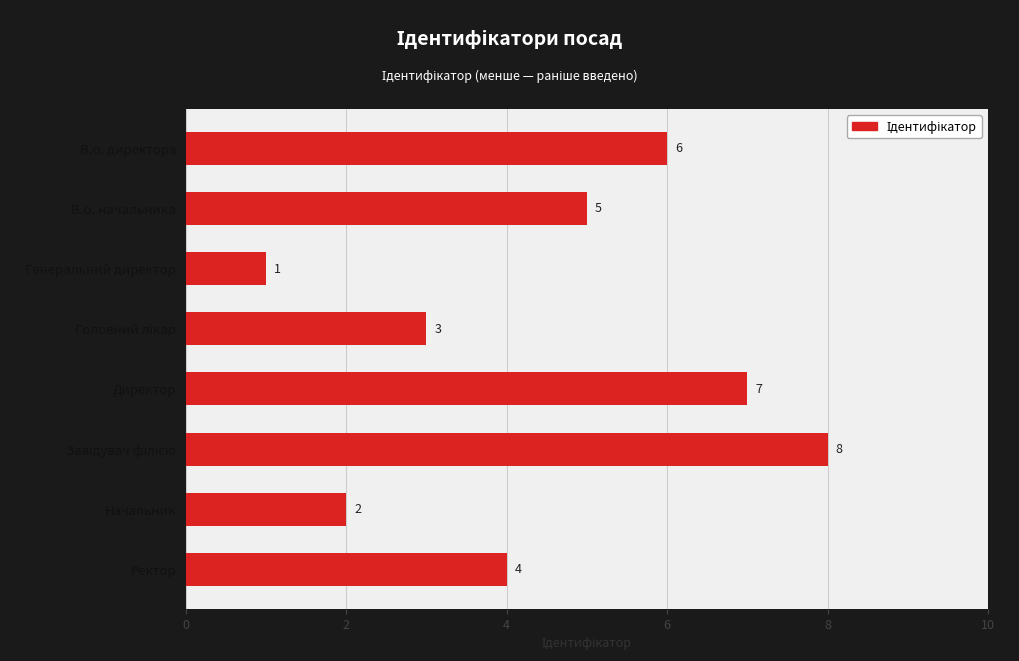

True or false: the data shows 1 at Генеральний директор.

True